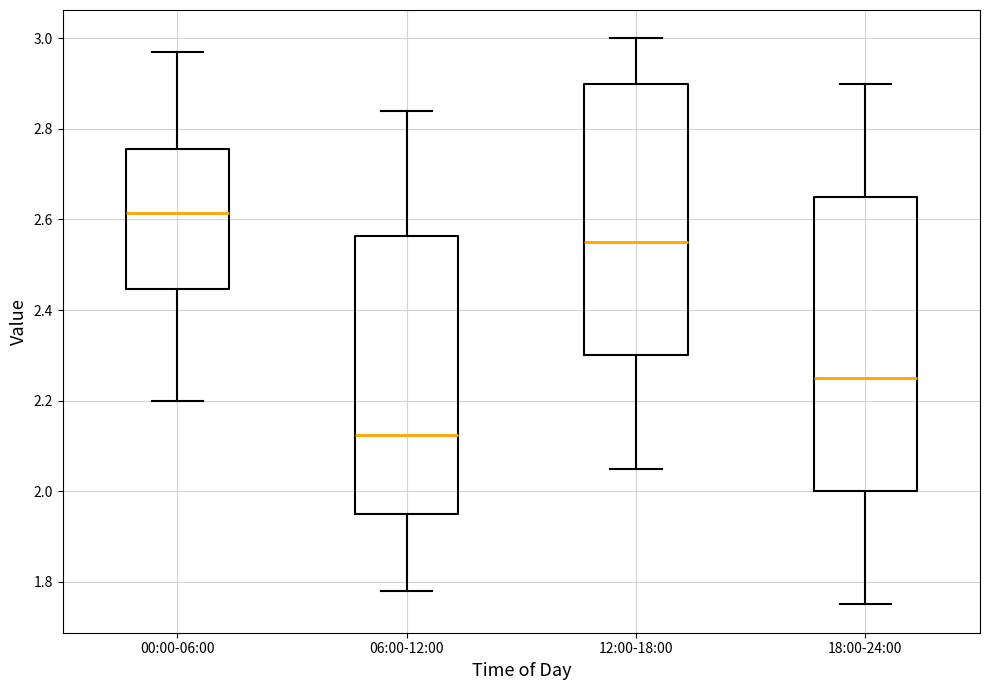

Where does the median line of the box for 18:00-24:00 sit on the y-axis? The values are not printed on the chart, so give them approximately, as read against the axis.

2.26